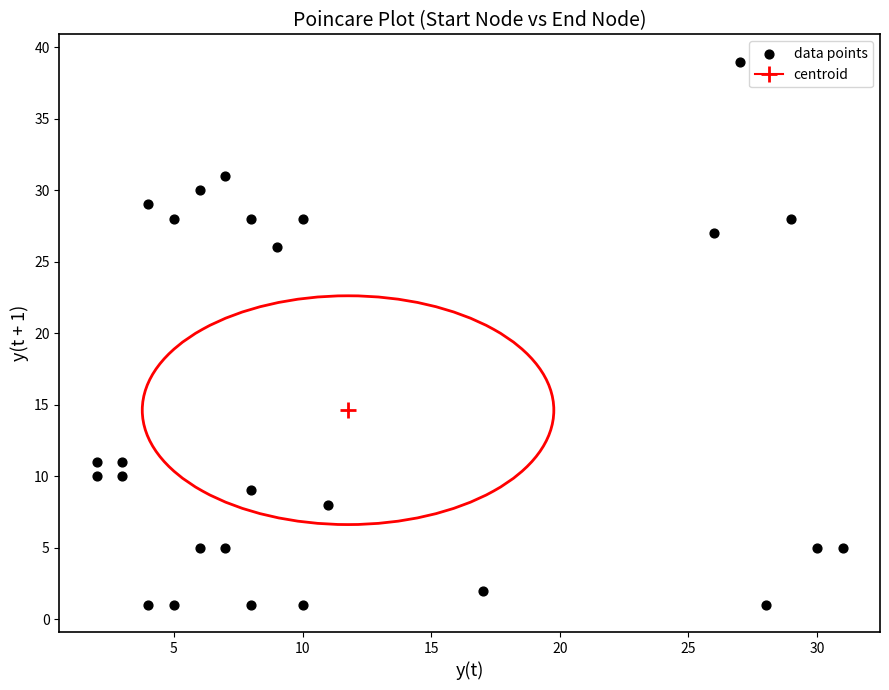

What Y value in the scatter plot is closest to 20?

26